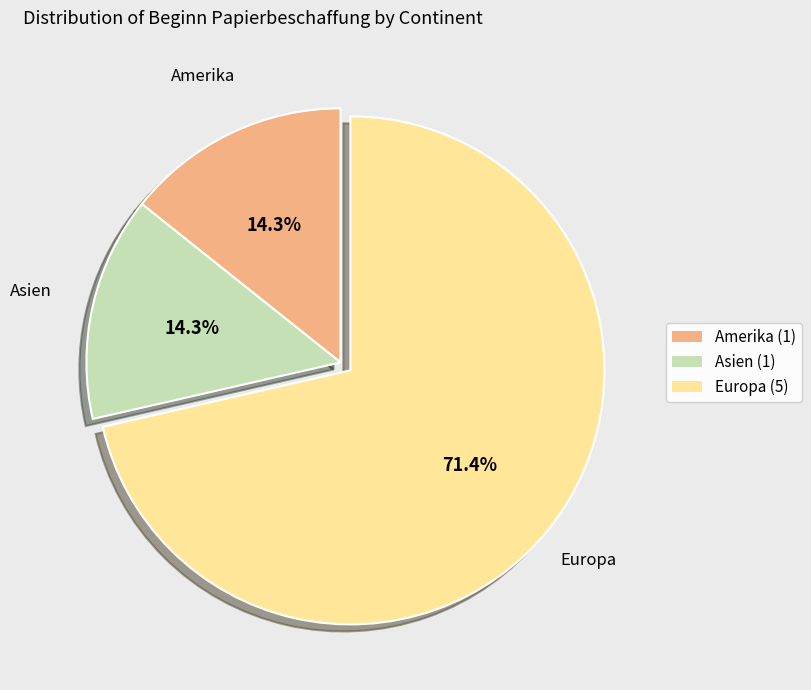

Combined, what portion of the pie is Europa (5) and Amerika (1)?

85.7%